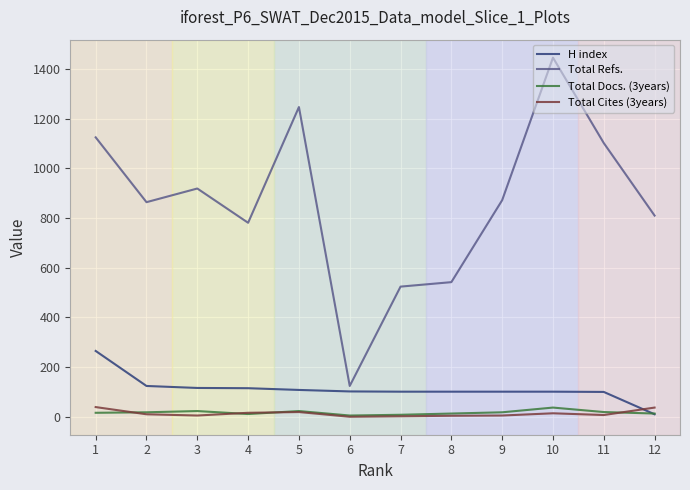

What is the maximum value for Total Refs.?

1446